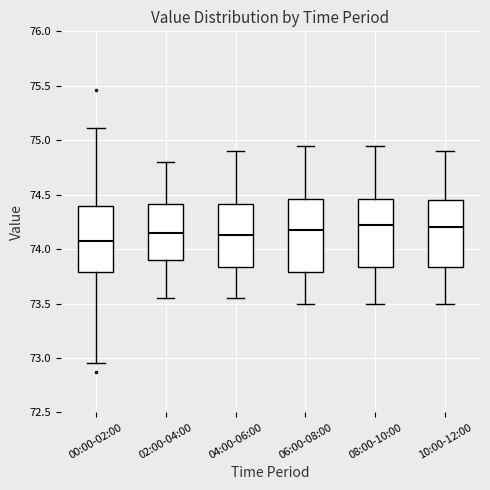

Where does the upper whisker of the box for 06:00-08:00 end on the y-axis? The values are not printed on the chart, so give them approximately, as read against the axis.

74.95